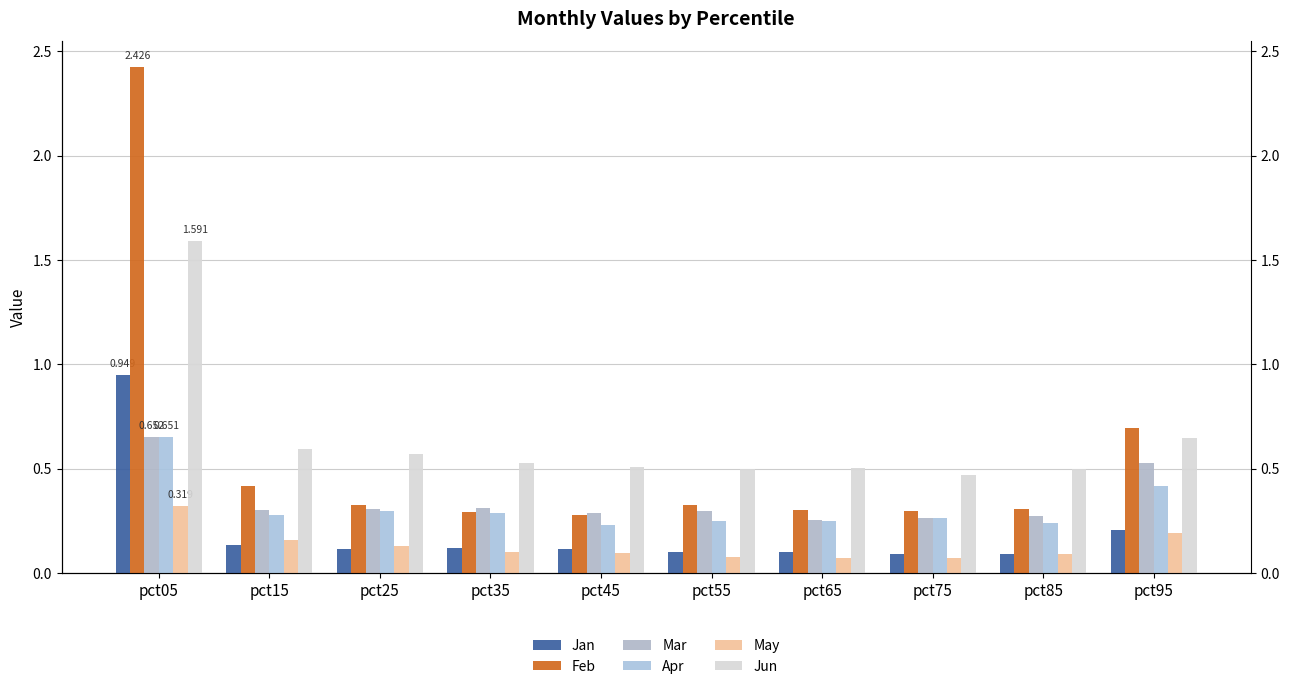

Are the bars horizontal?

No